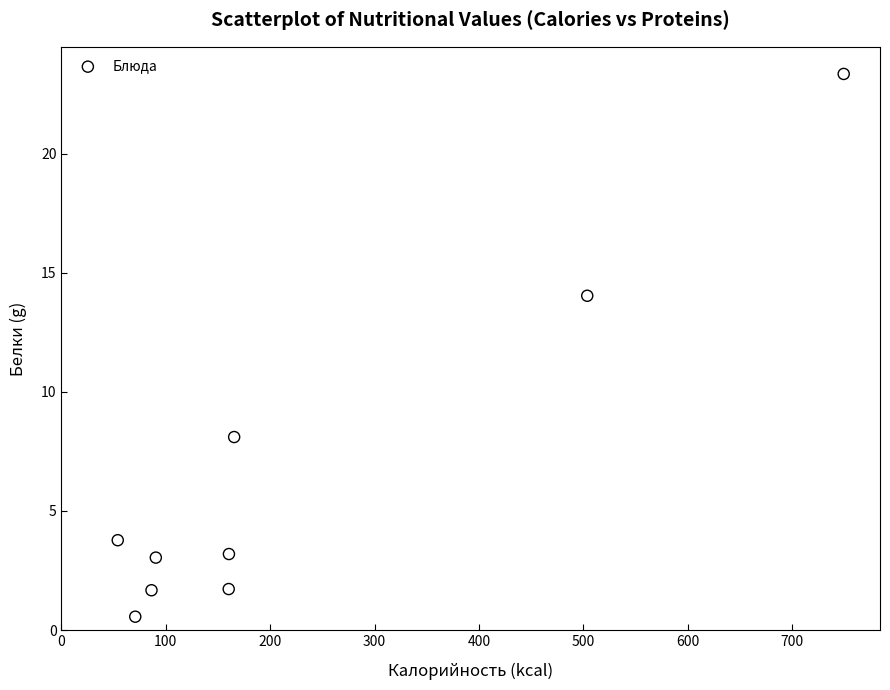

What is the average Y value?

6.6